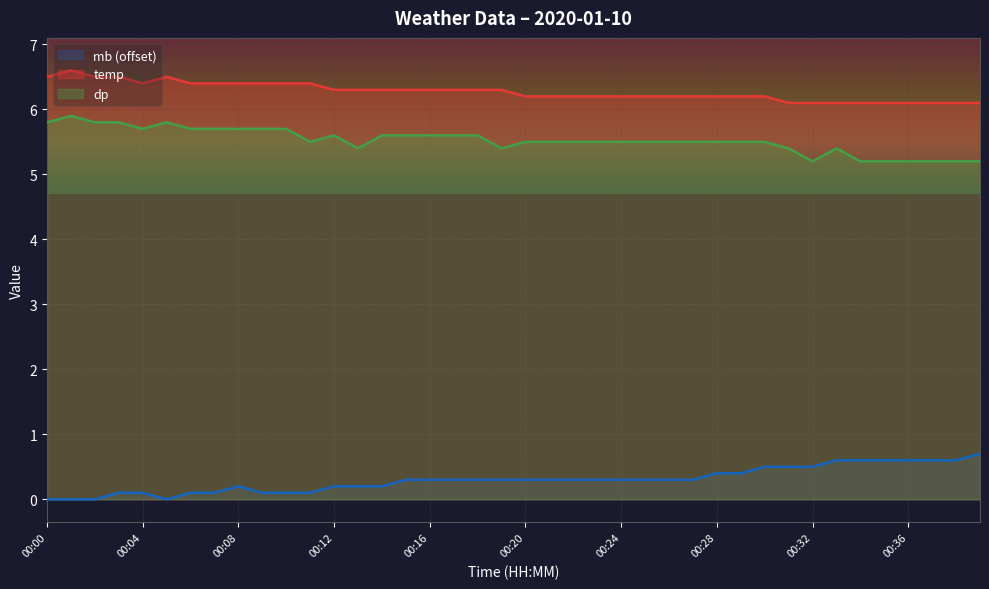

What is the value of the temp point at the 8th from the left?

6.4